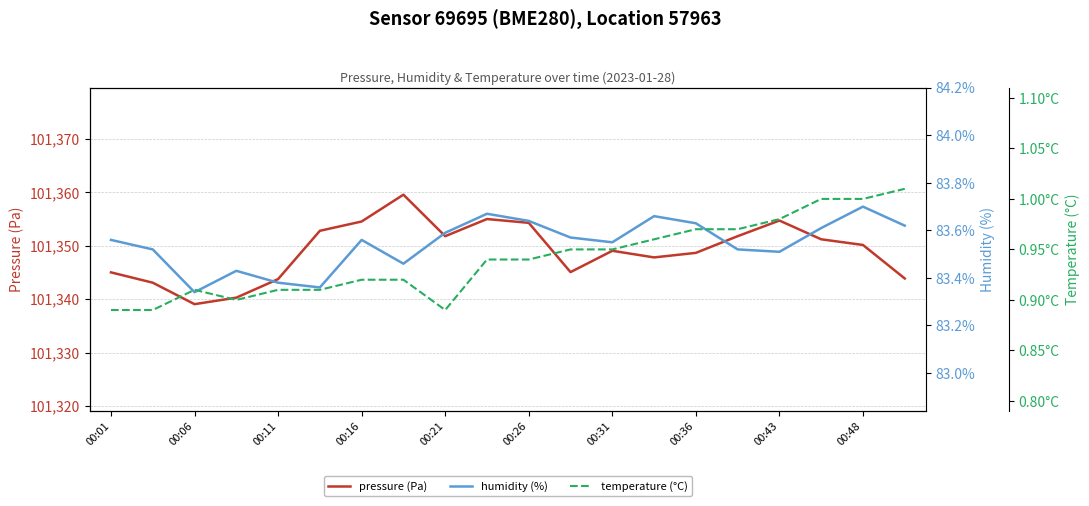

Which has a higher value, 11 or 19?

11